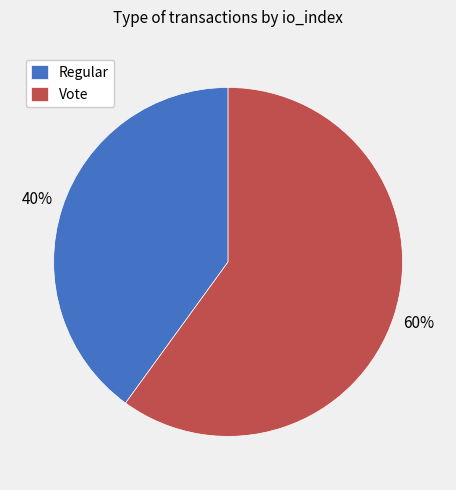

Combined, do Vote and Regular account for over 50%?

Yes